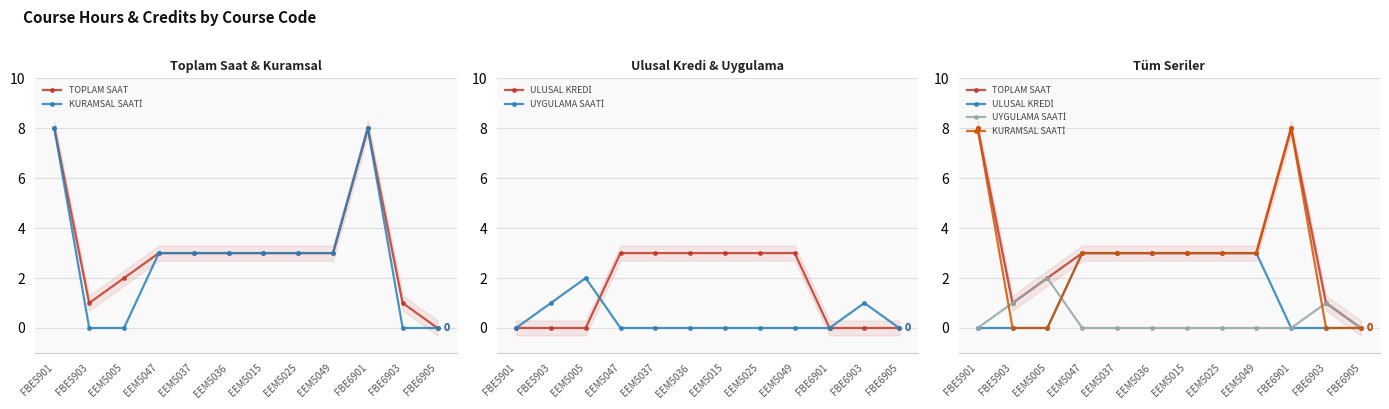

The ULUSAL KREDİ series shows 0 at FBE6901. True or false?

True